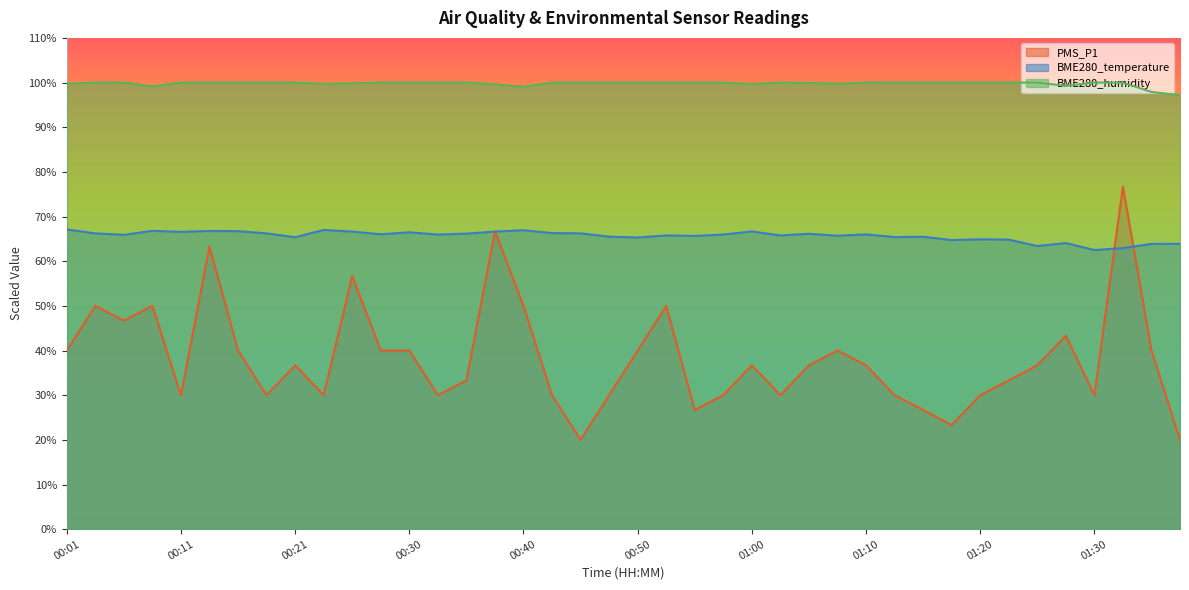

How many times do PMS_P1 and BME280_temperature cross each other?

4